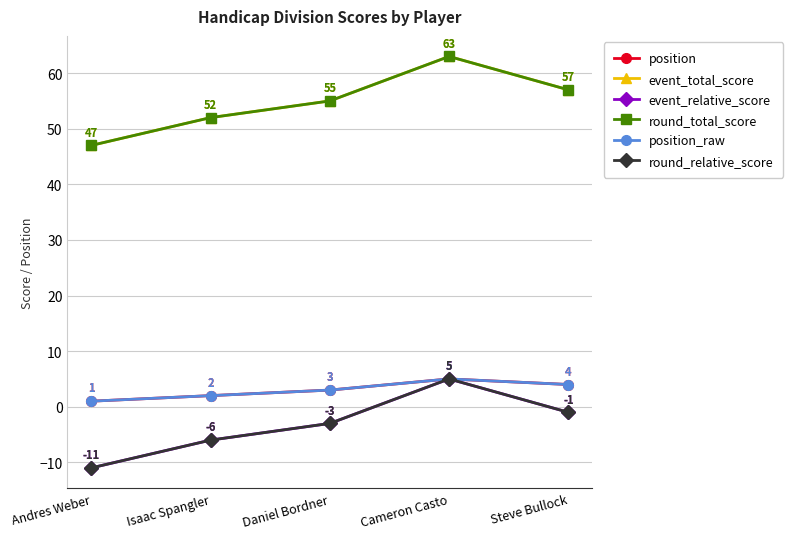

Reading left to right, transcribe all the data shown in this chart.

position: Andres Weber=1	Isaac Spangler=2	Daniel Bordner=3	Cameron Casto=5	Steve Bullock=4
event_total_score: Andres Weber=47	Isaac Spangler=52	Daniel Bordner=55	Cameron Casto=63	Steve Bullock=57
event_relative_score: Andres Weber=-11	Isaac Spangler=-6	Daniel Bordner=-3	Cameron Casto=5	Steve Bullock=-1
round_total_score: Andres Weber=47	Isaac Spangler=52	Daniel Bordner=55	Cameron Casto=63	Steve Bullock=57
position_raw: Andres Weber=1	Isaac Spangler=2	Daniel Bordner=3	Cameron Casto=5	Steve Bullock=4
round_relative_score: Andres Weber=-11	Isaac Spangler=-6	Daniel Bordner=-3	Cameron Casto=5	Steve Bullock=-1